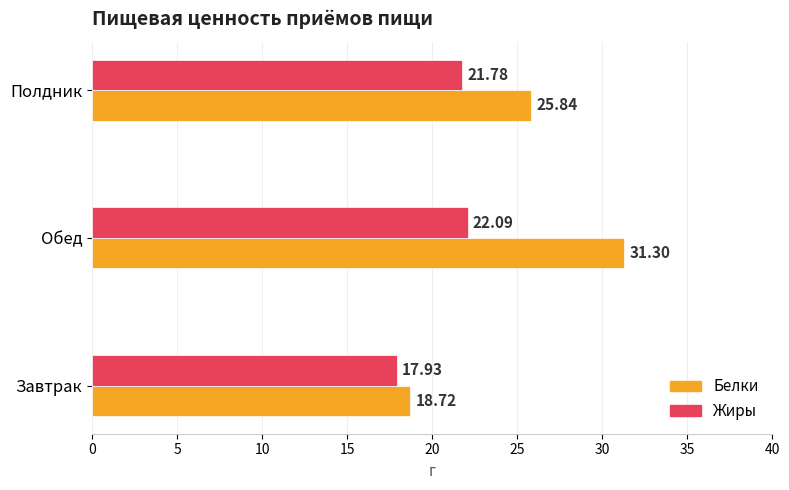

What is the difference between the maximum and second lowest values in the Жиры series?

0.3